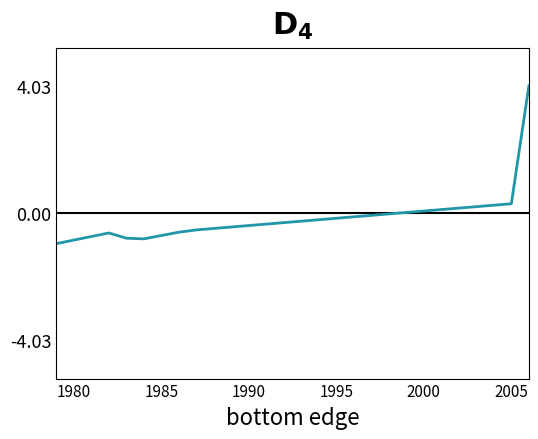

True or false: there are more than 2 points higher than both neighbors.

False